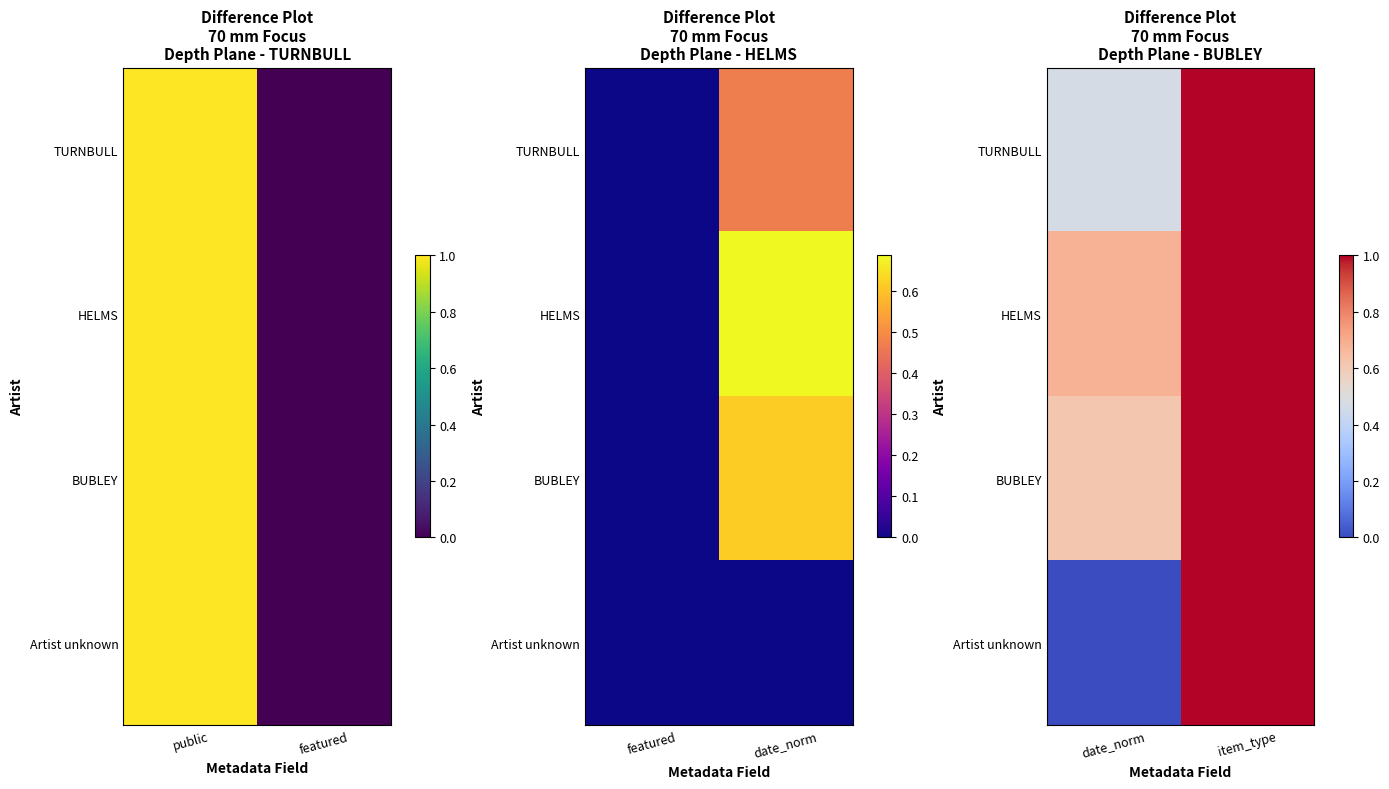

Rank the series at date_norm from lowest to highest value.

Artist unknown, TURNBULL, BUBLEY, HELMS